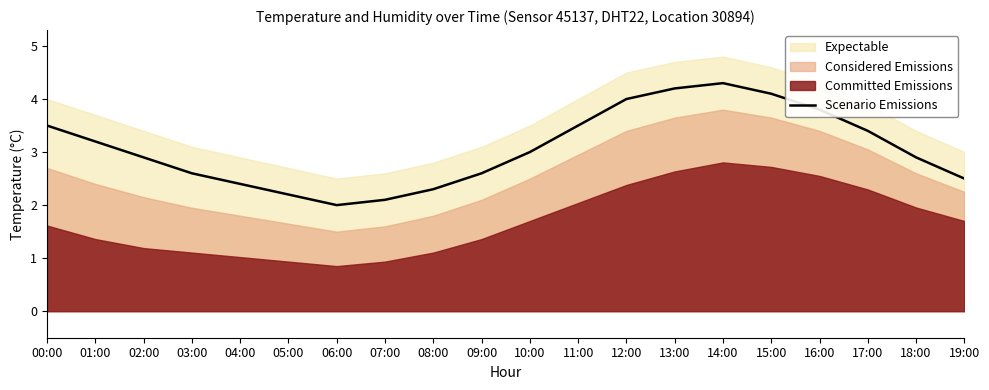

What is the lowest value of the Scenario Emissions series?

2.0